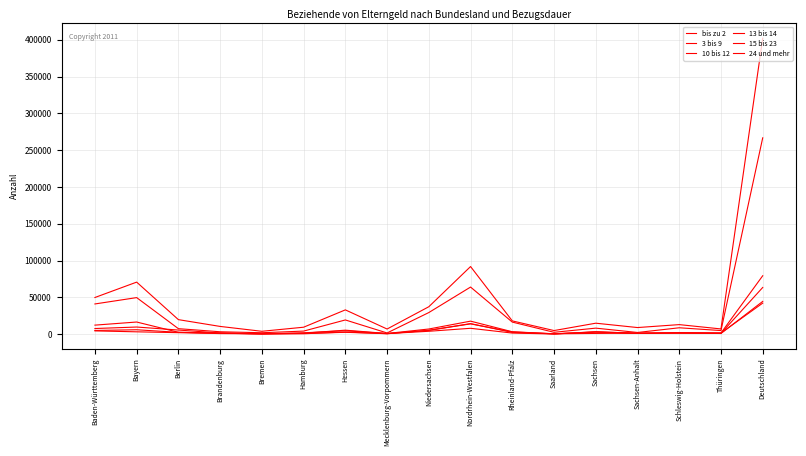

What position from the right is Hessen?

11